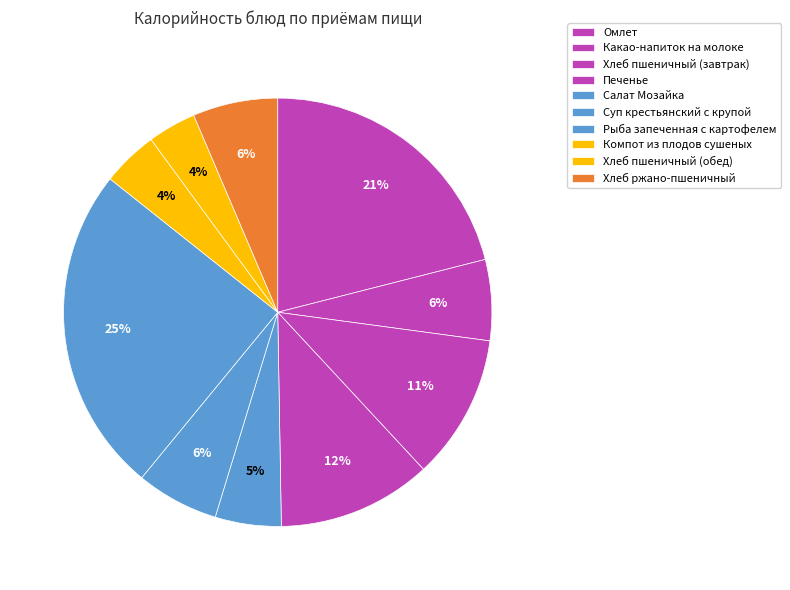

What percentage is the Омлет slice, to the nearest percent?

21%